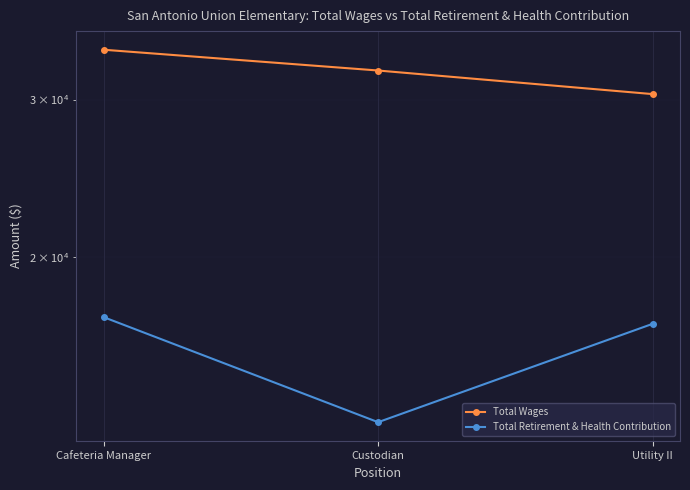

What position from the left is Custodian?

2